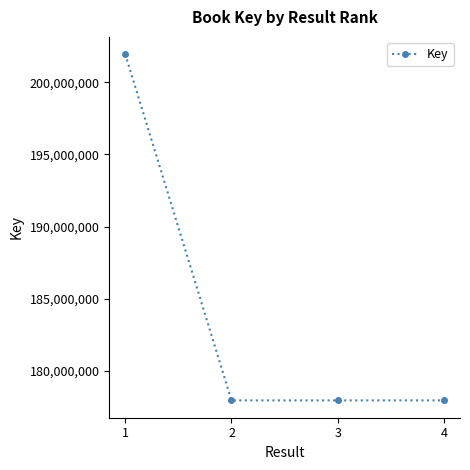

What is the minimum value shown in the chart?

177929065